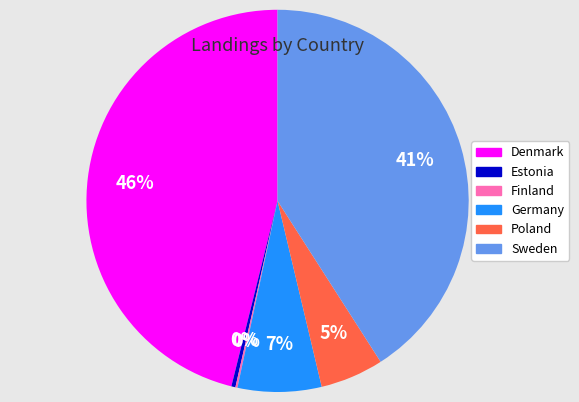

Is there any slice that represents more than half of the pie?

No